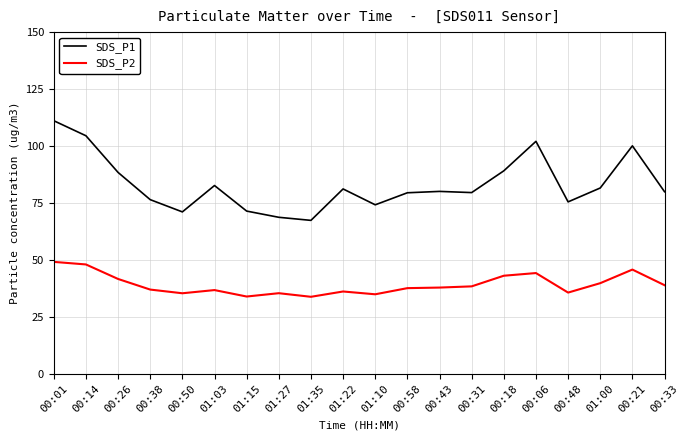

What is the total value across all series at 01:22?

117.3